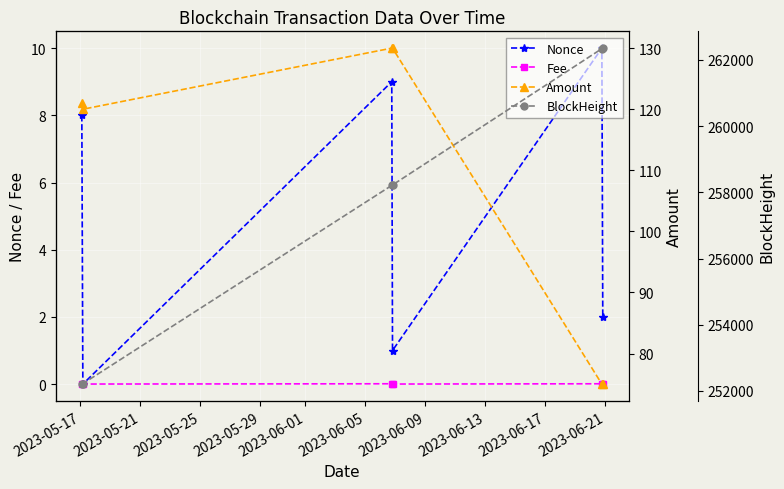

What is the value of the Nonce point at the 6th from the left?

2.0